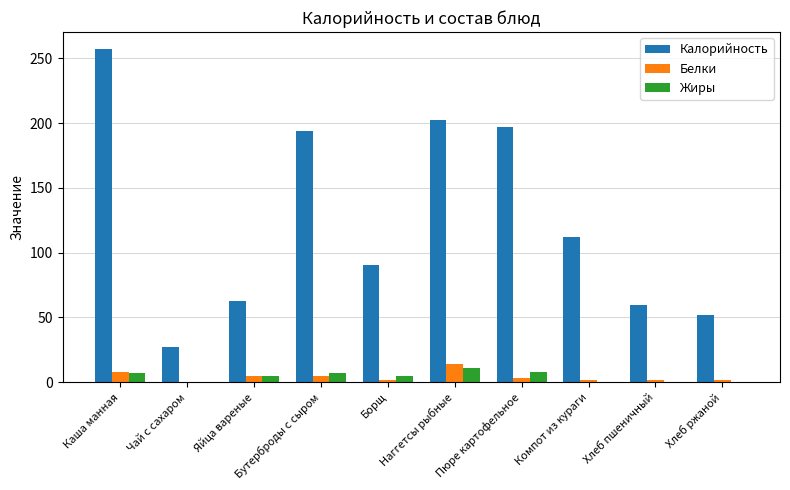

At which label does Калорийность first exceed 112?

Каша манная